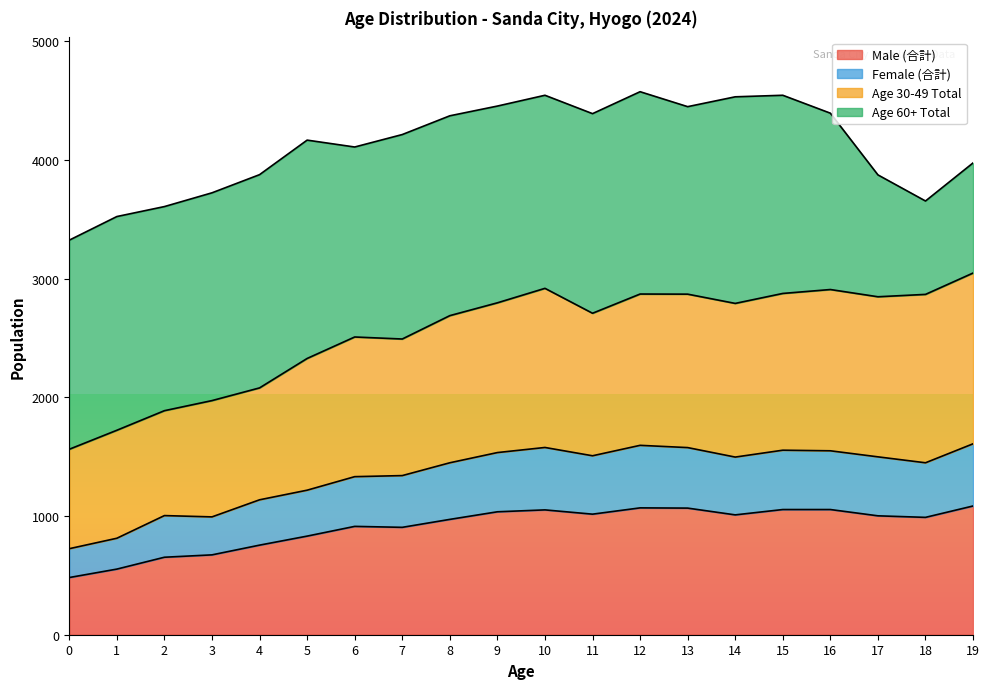

What is the total value across all series at 9?

4455